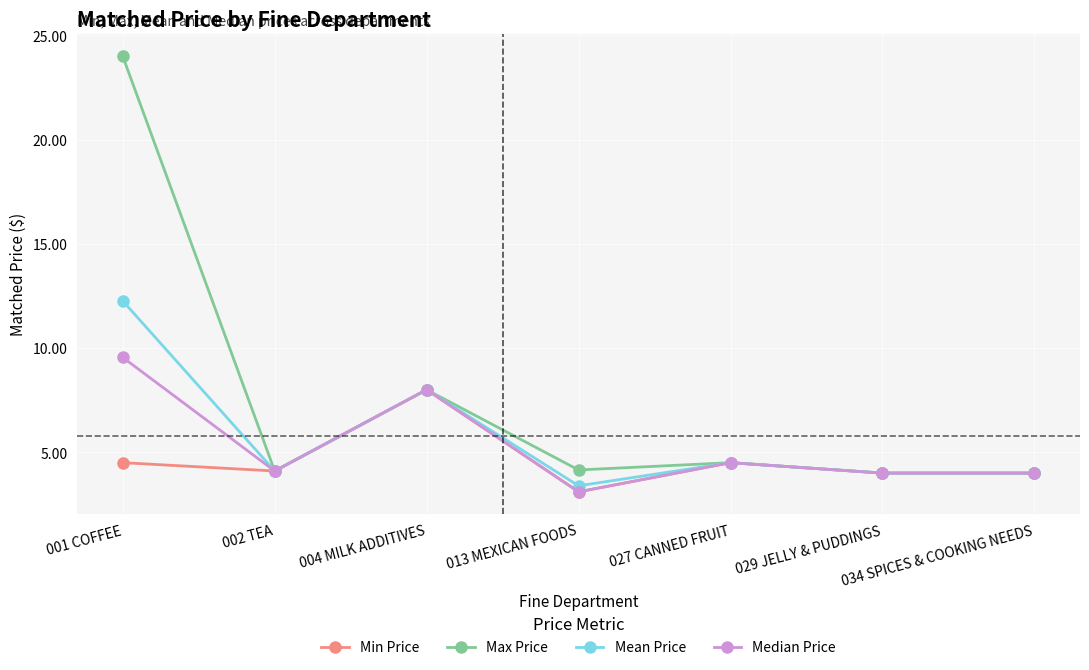

Where is the first local maximum for Max Price?

004 MILK ADDITIVES